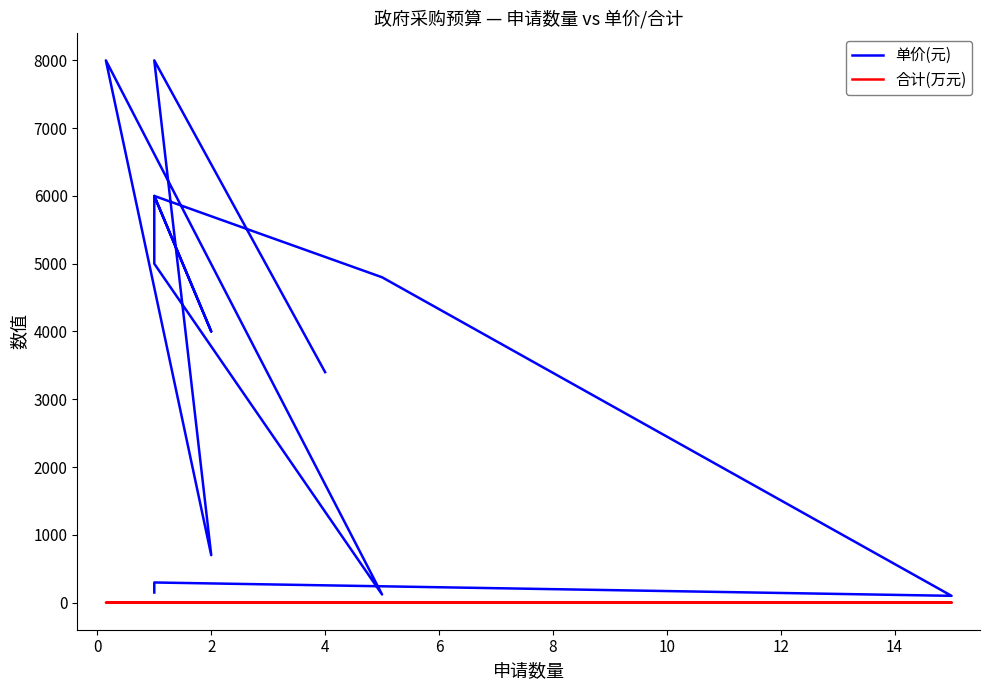

How many interior local valleys does the 单价(元) series have?

4